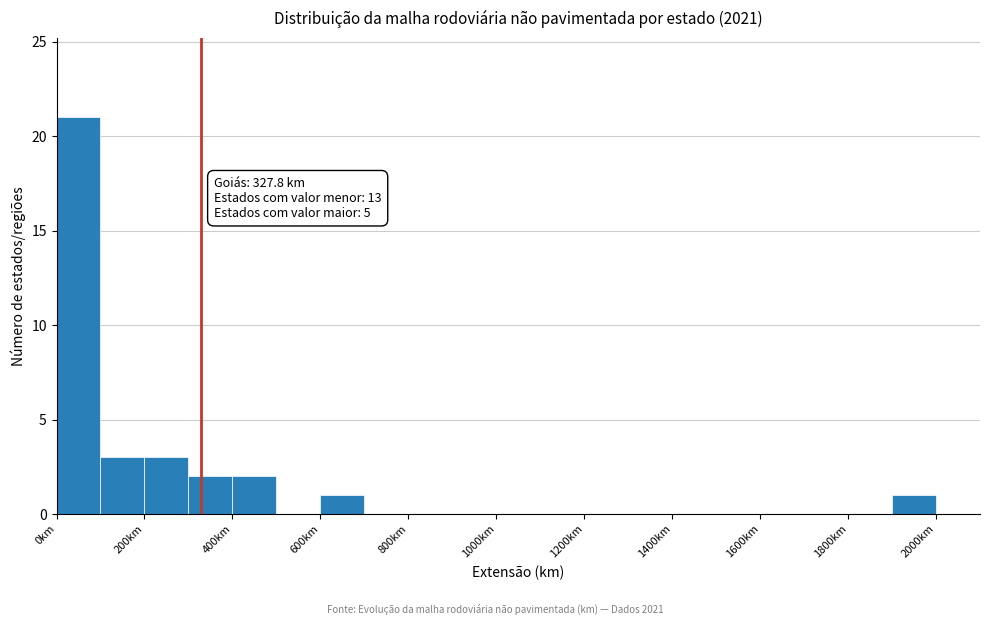

Over which range of the x-axis is the bar tallest?

0 to 100